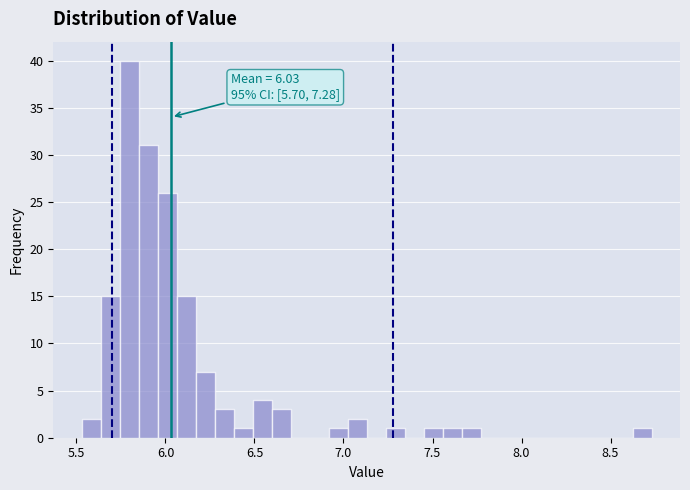

Around what value on the x-axis is the tallest bar? Give the approximate position of its centre, as read against the axis.

5.80